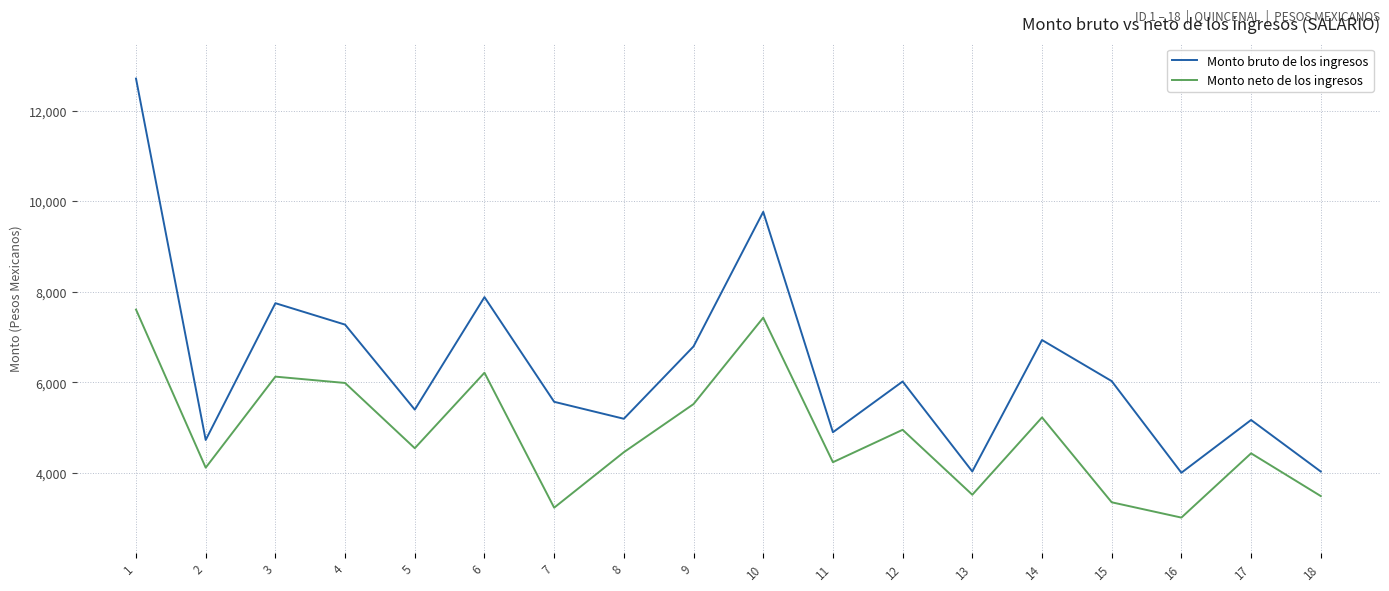

List the series in order of their peak value, highest first.

Monto bruto de los ingresos, Monto neto de los ingresos